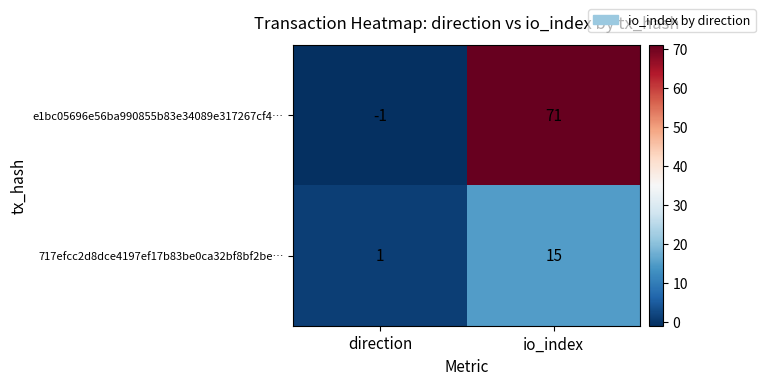

Rank the series at io_index from lowest to highest value.

717efcc2d8dce4197ef17b83be0ca32bf8bf2be…, e1bc05696e56ba990855b83e34089e317267cf4…